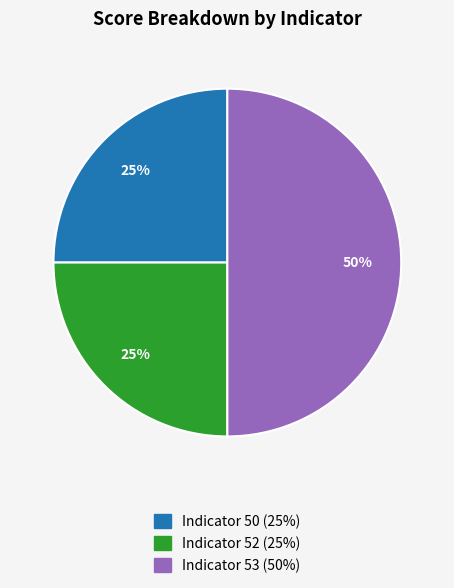

Count the number of slices in the pie.

3